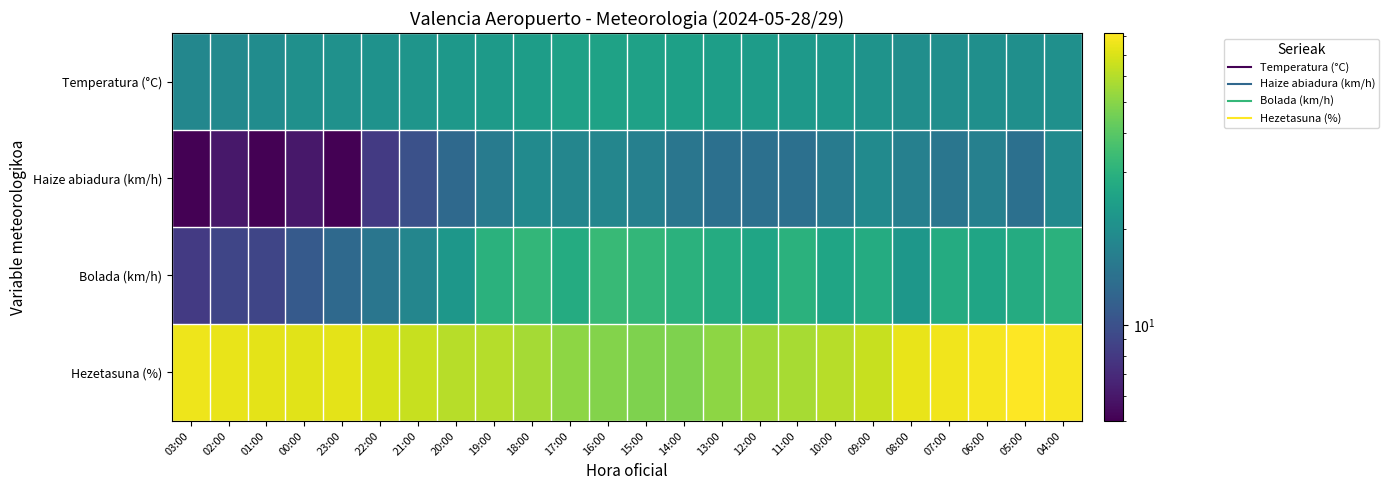

Count the number of categories in the chart.

24